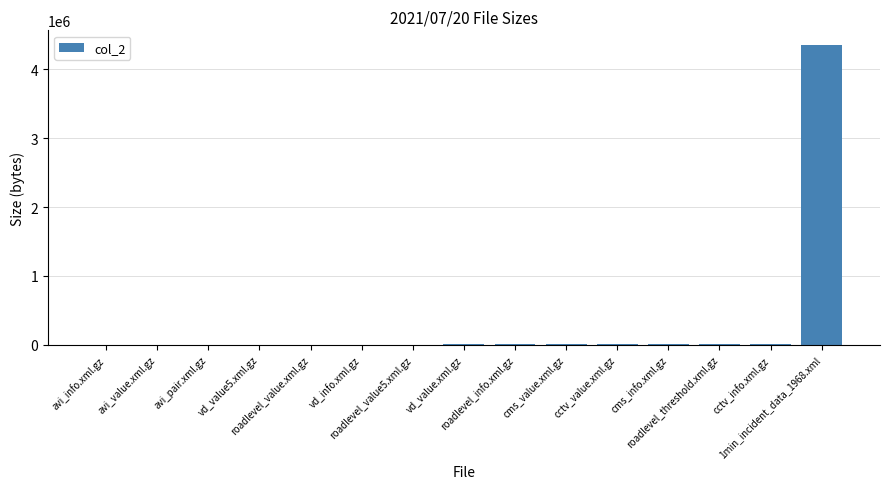

What is the sum of all values?

4405950